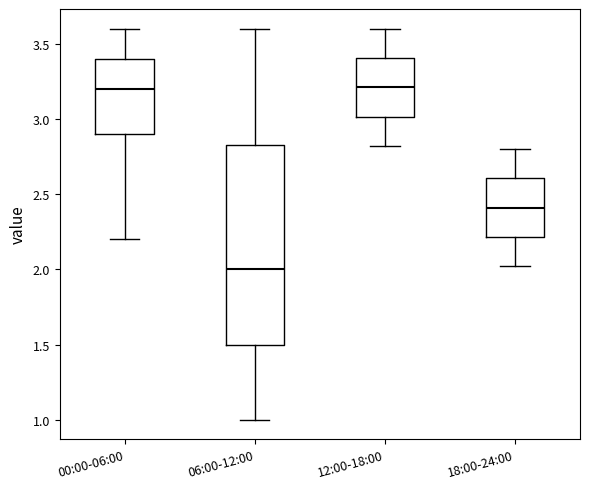

Where is the lower edge of the box for 18:00-24:00 on the y-axis? The values are not printed on the chart, so give them approximately, as read against the axis.

2.20